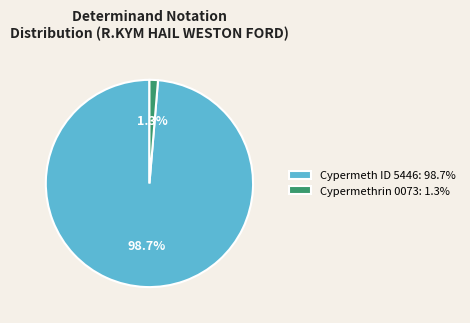

Is there a majority slice in this chart?

Yes